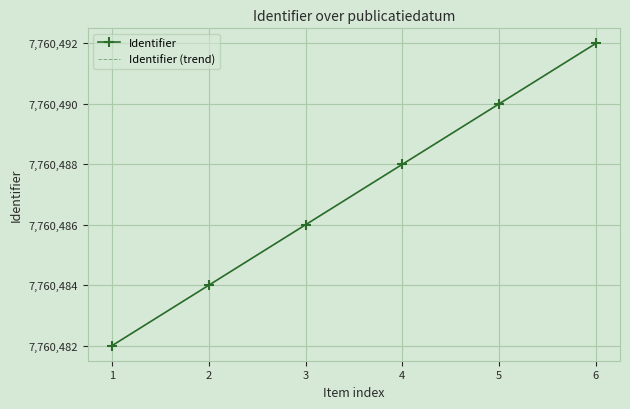

Which series changed the most between 2 and 6?

Identifier